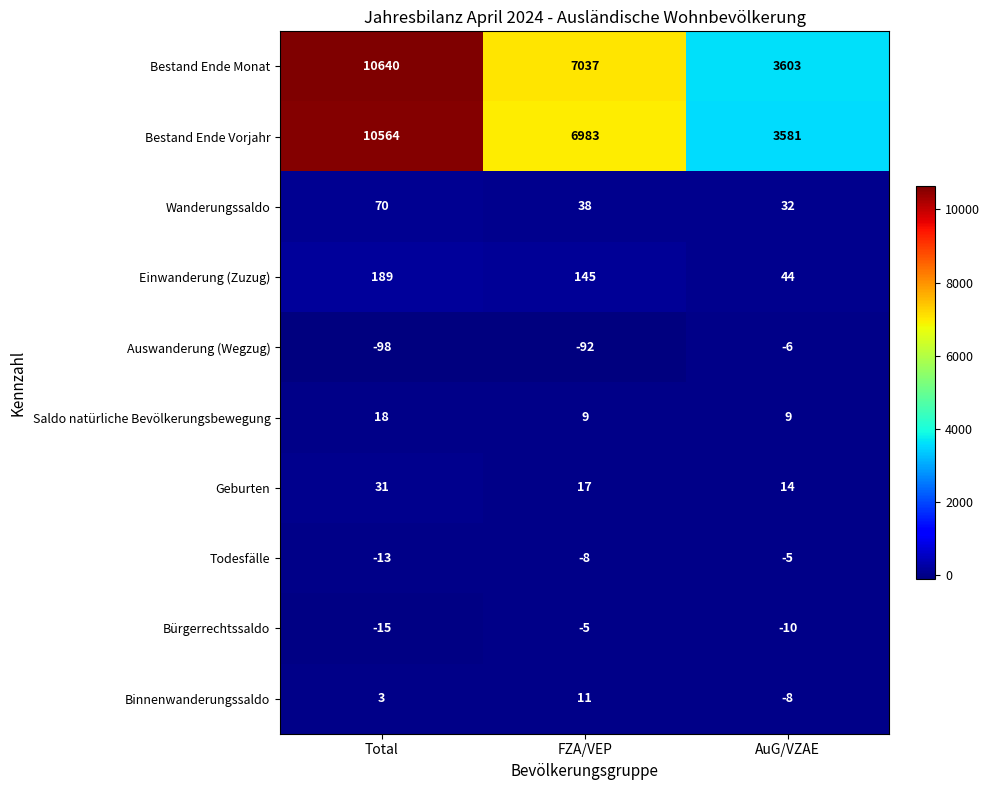

True or false: Einwanderung (Zuzug) has a value of 145 at FZA/VEP.

True